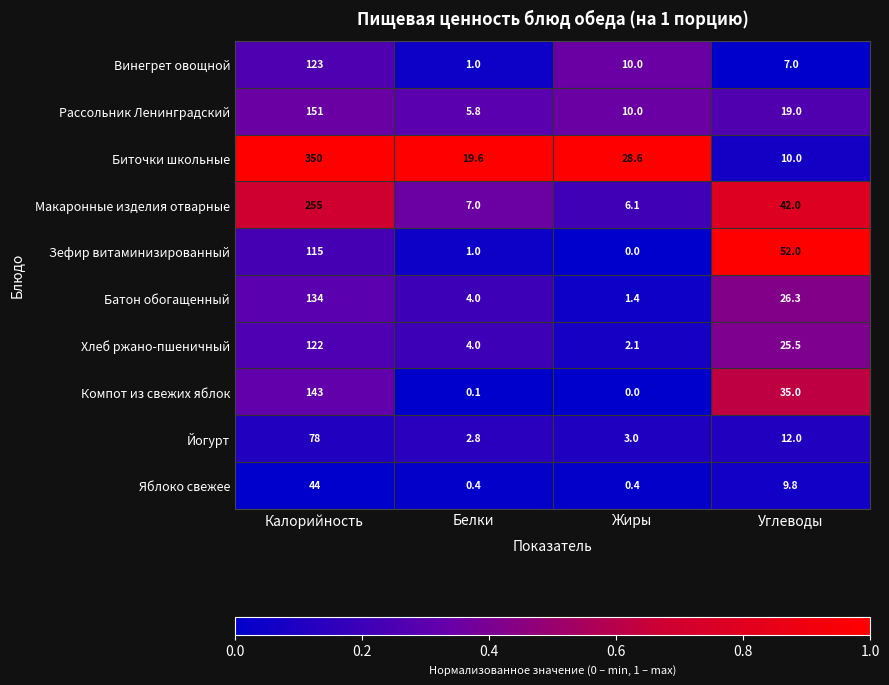

Which category has the highest value in the Зефир витаминизированный series?

Калорийность